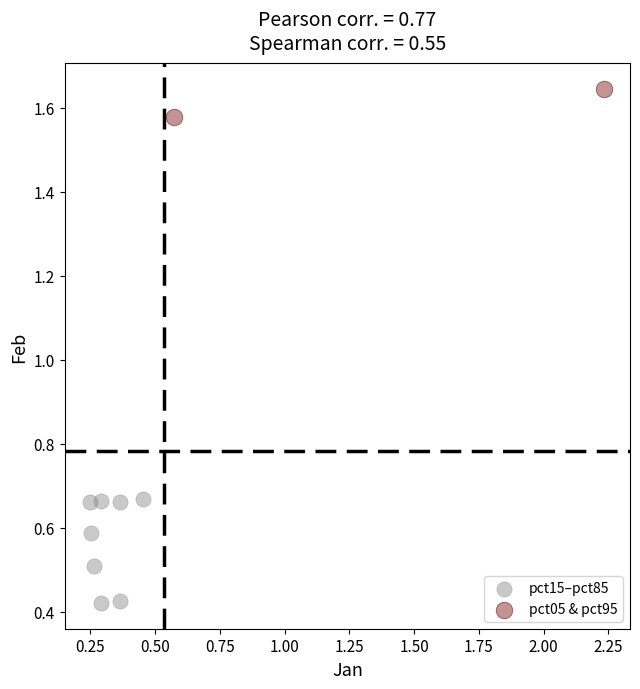

What are all the series names shown in the legend?

pct15–pct85, pct05 & pct95